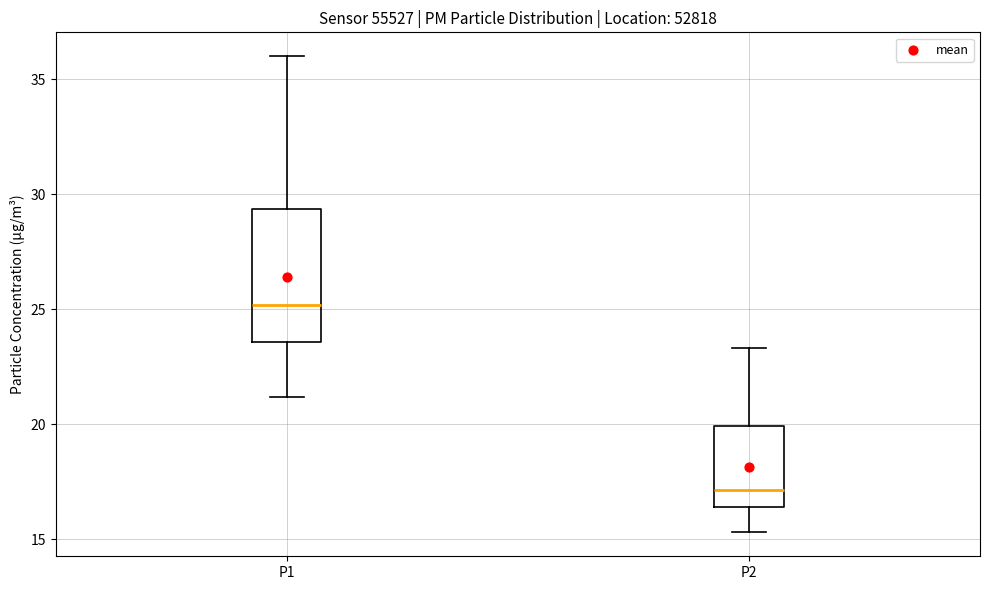

Where does the median line of the box for P2 sit on the y-axis? The values are not printed on the chart, so give them approximately, as read against the axis.

17.0